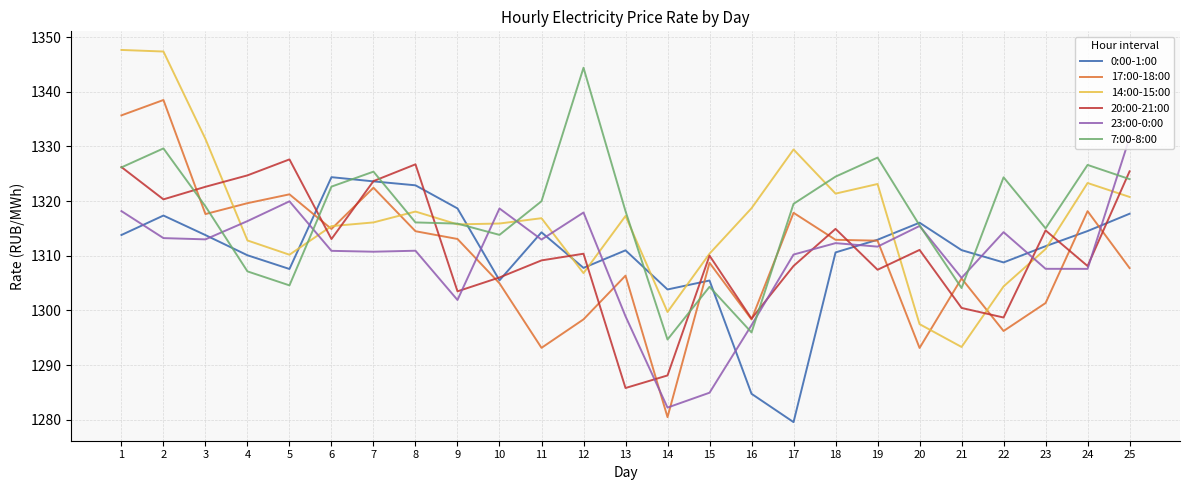

What is the difference between the maximum and second lowest values in the 20:00-21:00 series?

39.5